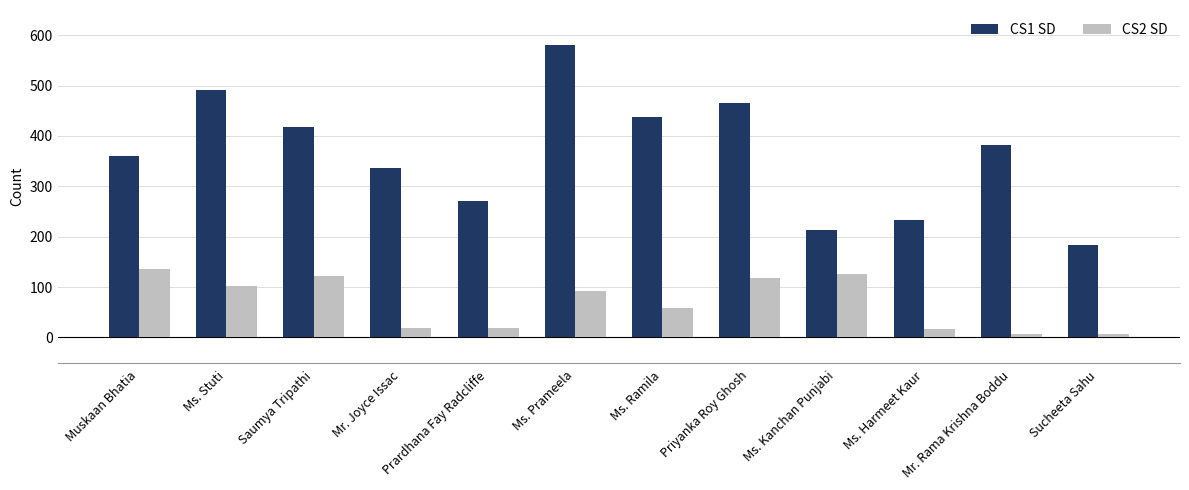

At Ms. Ramila, list the series in order from largest to smallest.

CS1 SD, CS2 SD